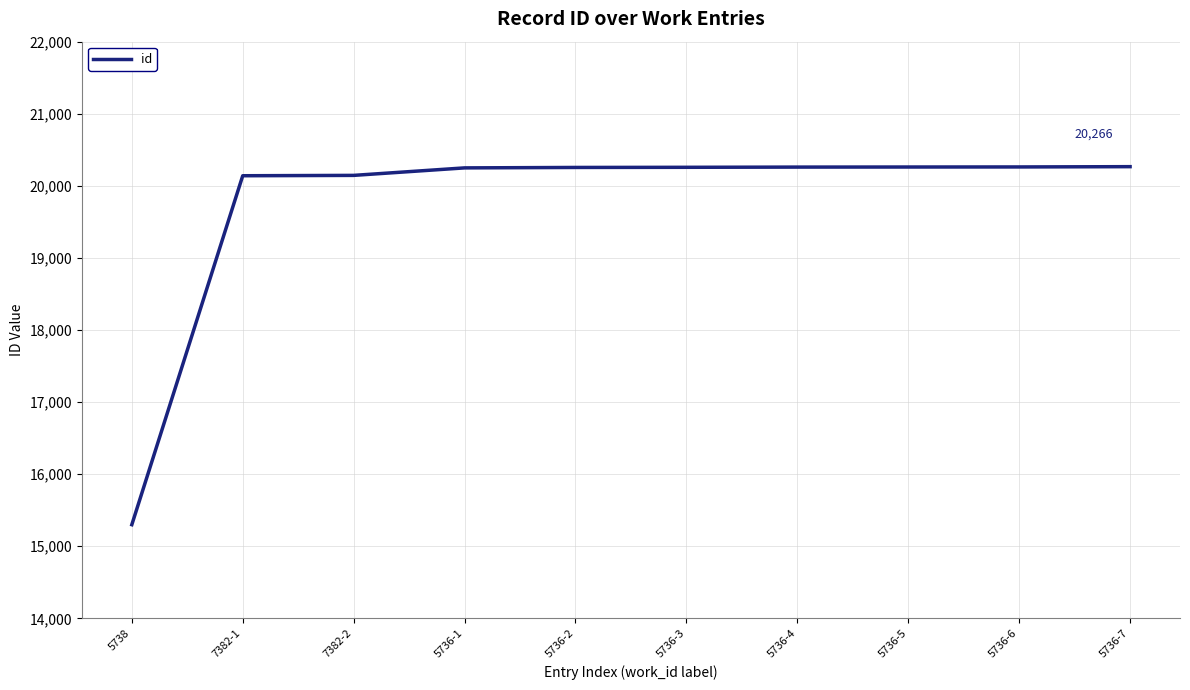

How many categories are shown in the chart?

10